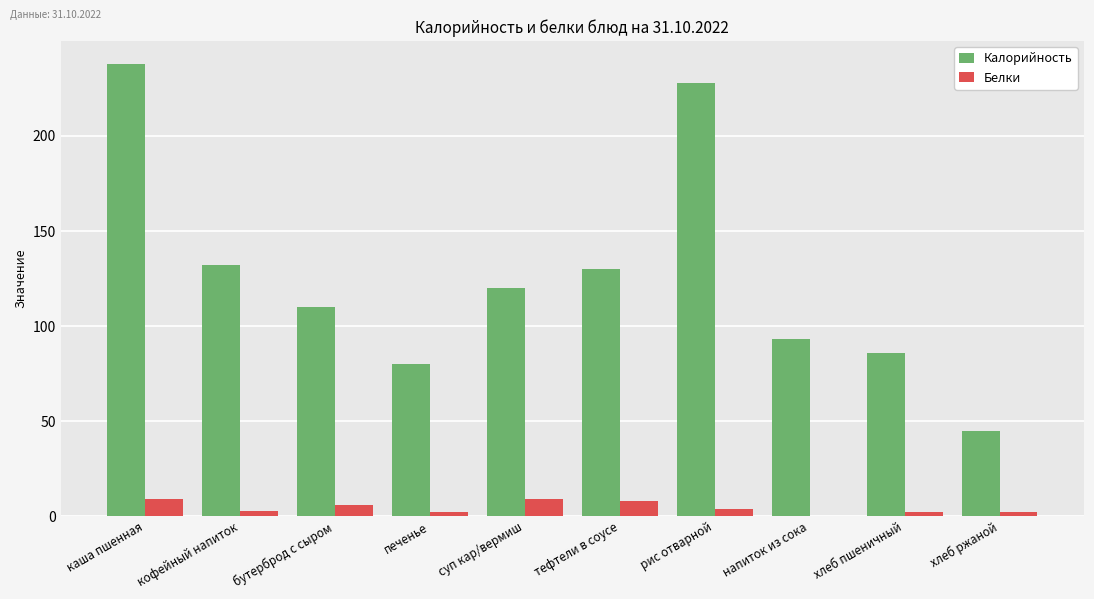

How many series are shown in this chart?

2